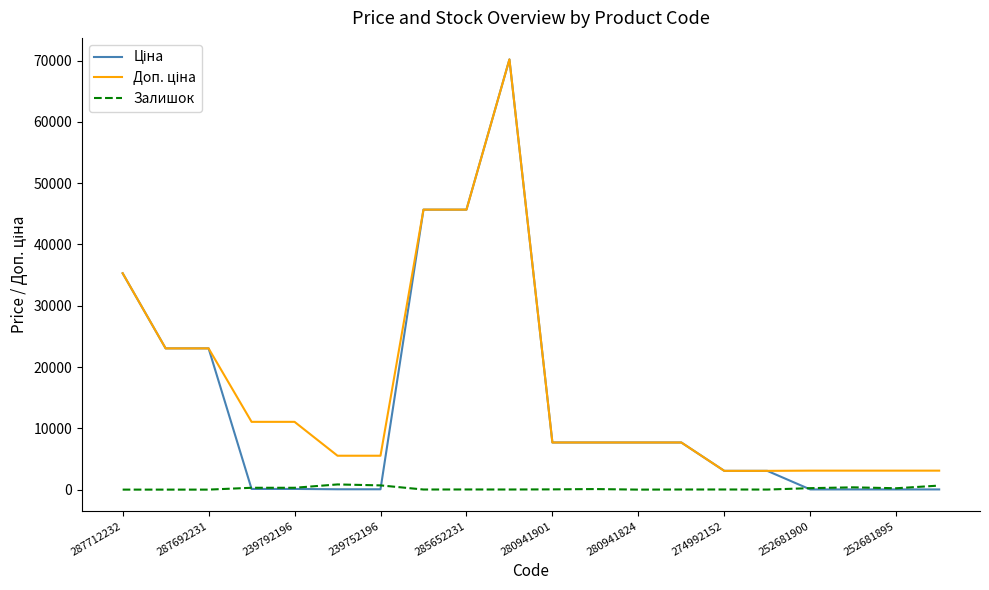

What is the maximum value shown in the chart?

70181.6